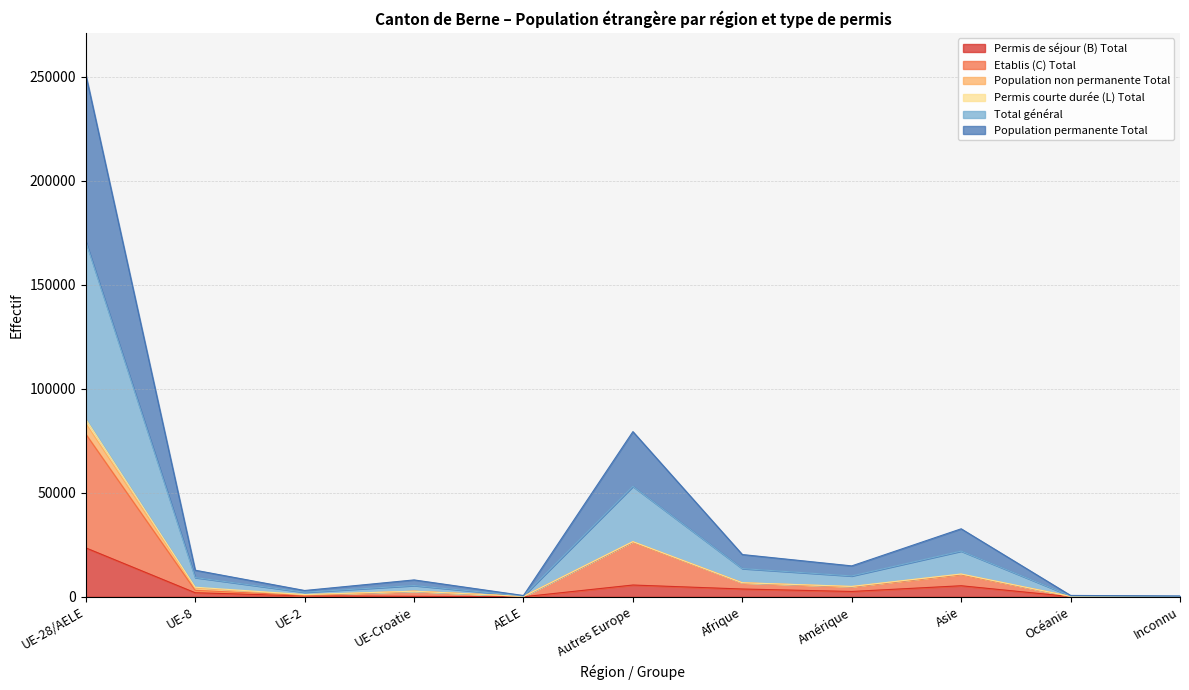

True or false: Etablis (C) Total has more than 2 points higher than both neighbors.

True